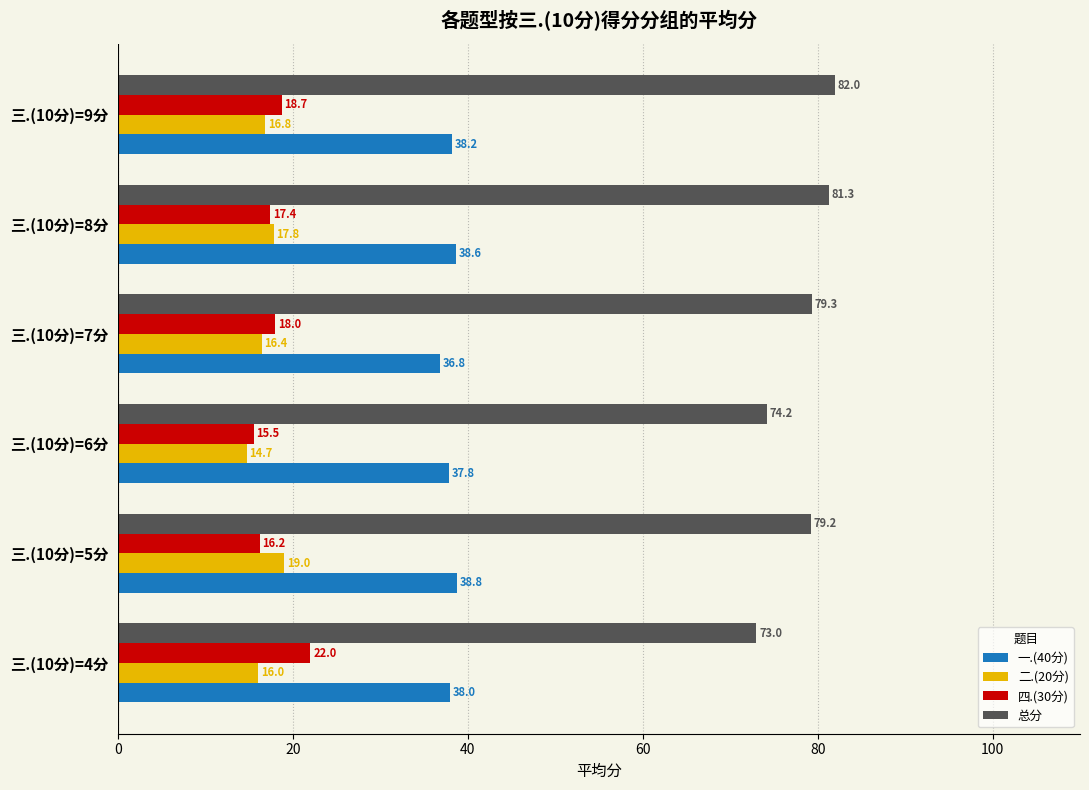

What is the approximate value of 四.(30分) at 三.(10分)=4分?

22.0